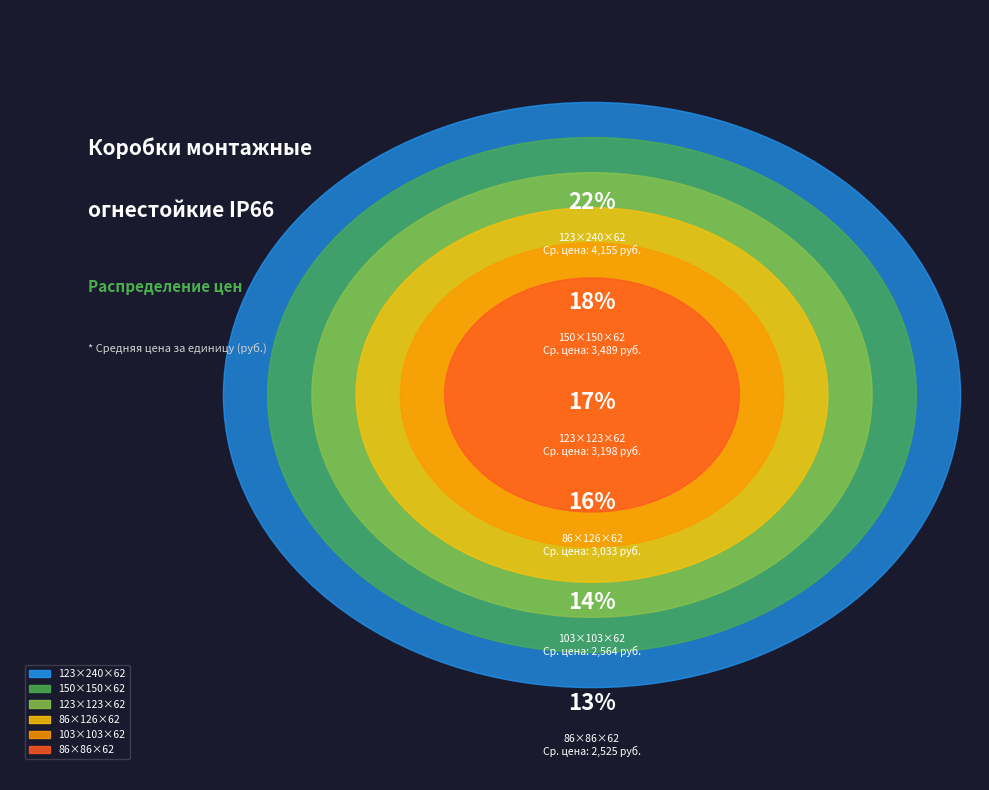

Is it true that 123х123х62 (12к) is 1% of the pie?

False